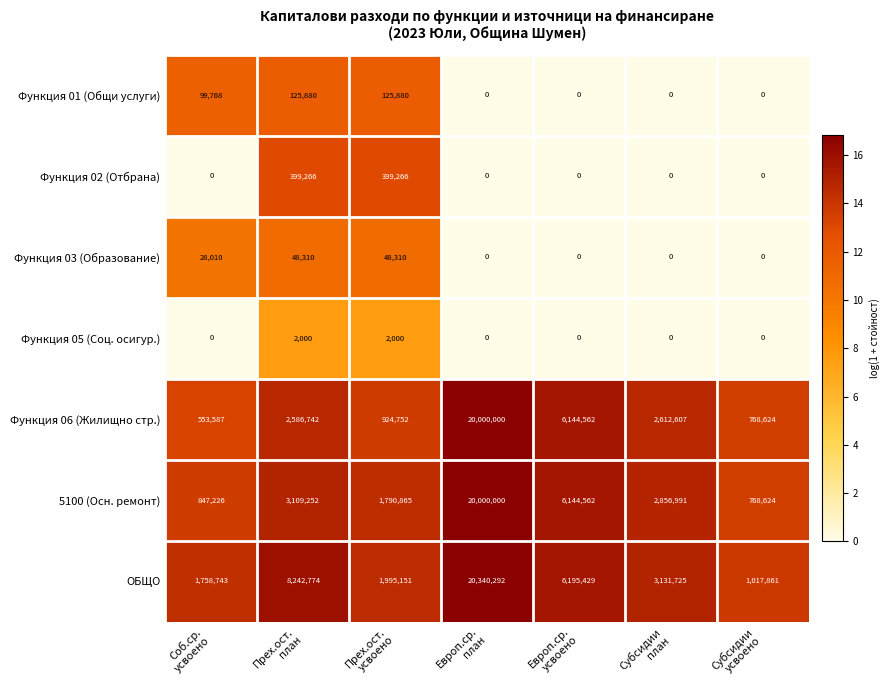

Which series has the largest range (max minus min)?

Функция 06 (Жилищно стр.)